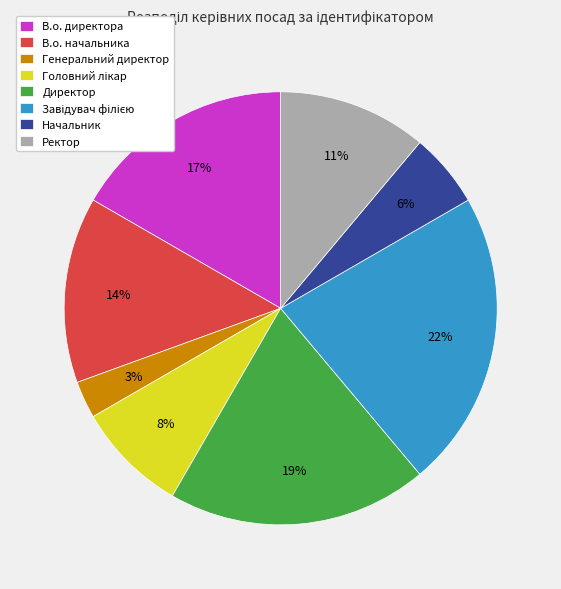

Which slice is the smallest?

Генеральний директор